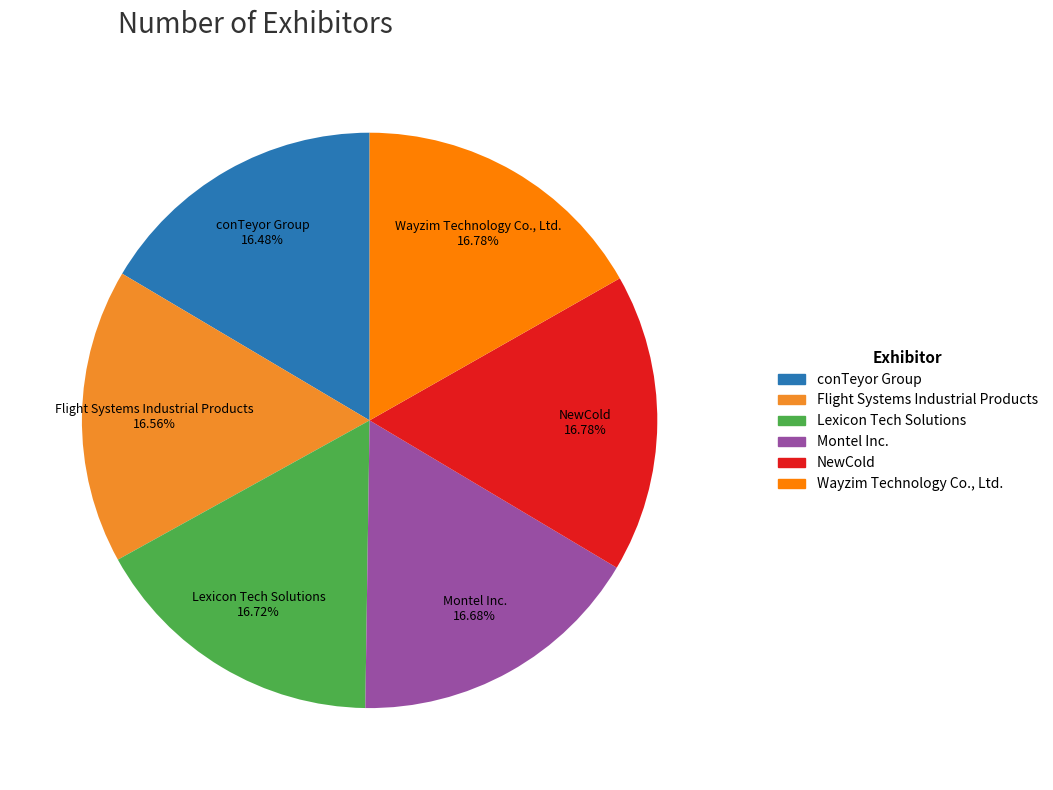

What is the ratio of the value at Montel Inc. to the value at Wayzim Technology Co., Ltd.?

1.0